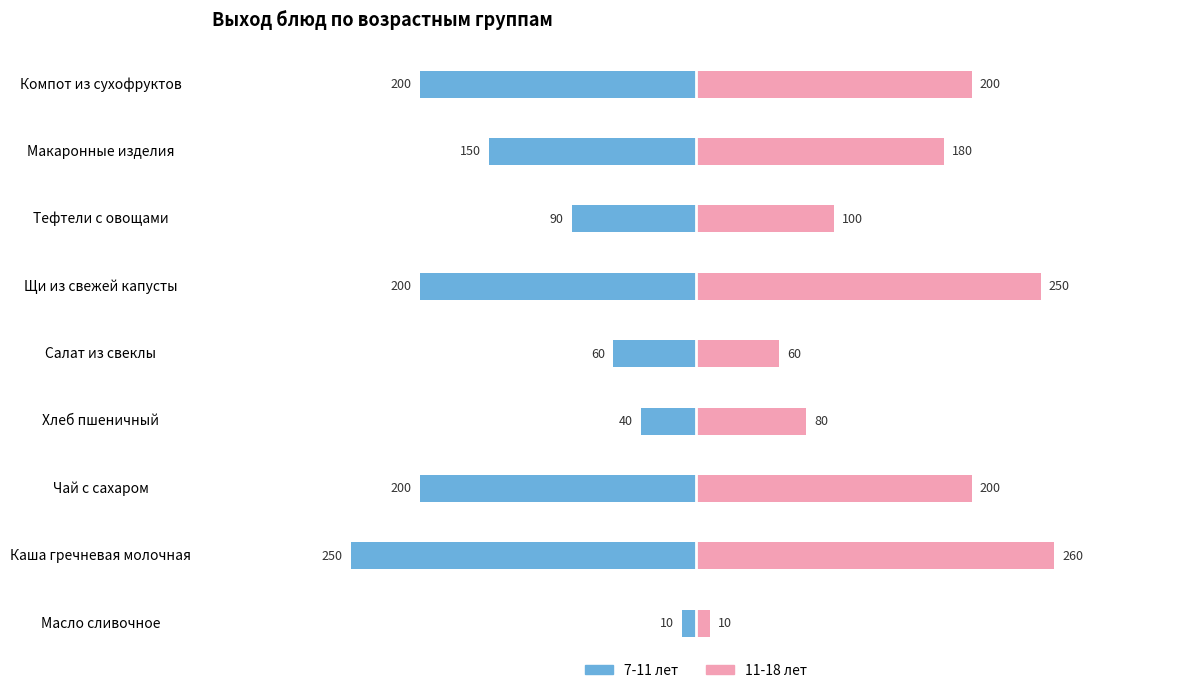

Which series has the largest total across all categories?

11-18 лет